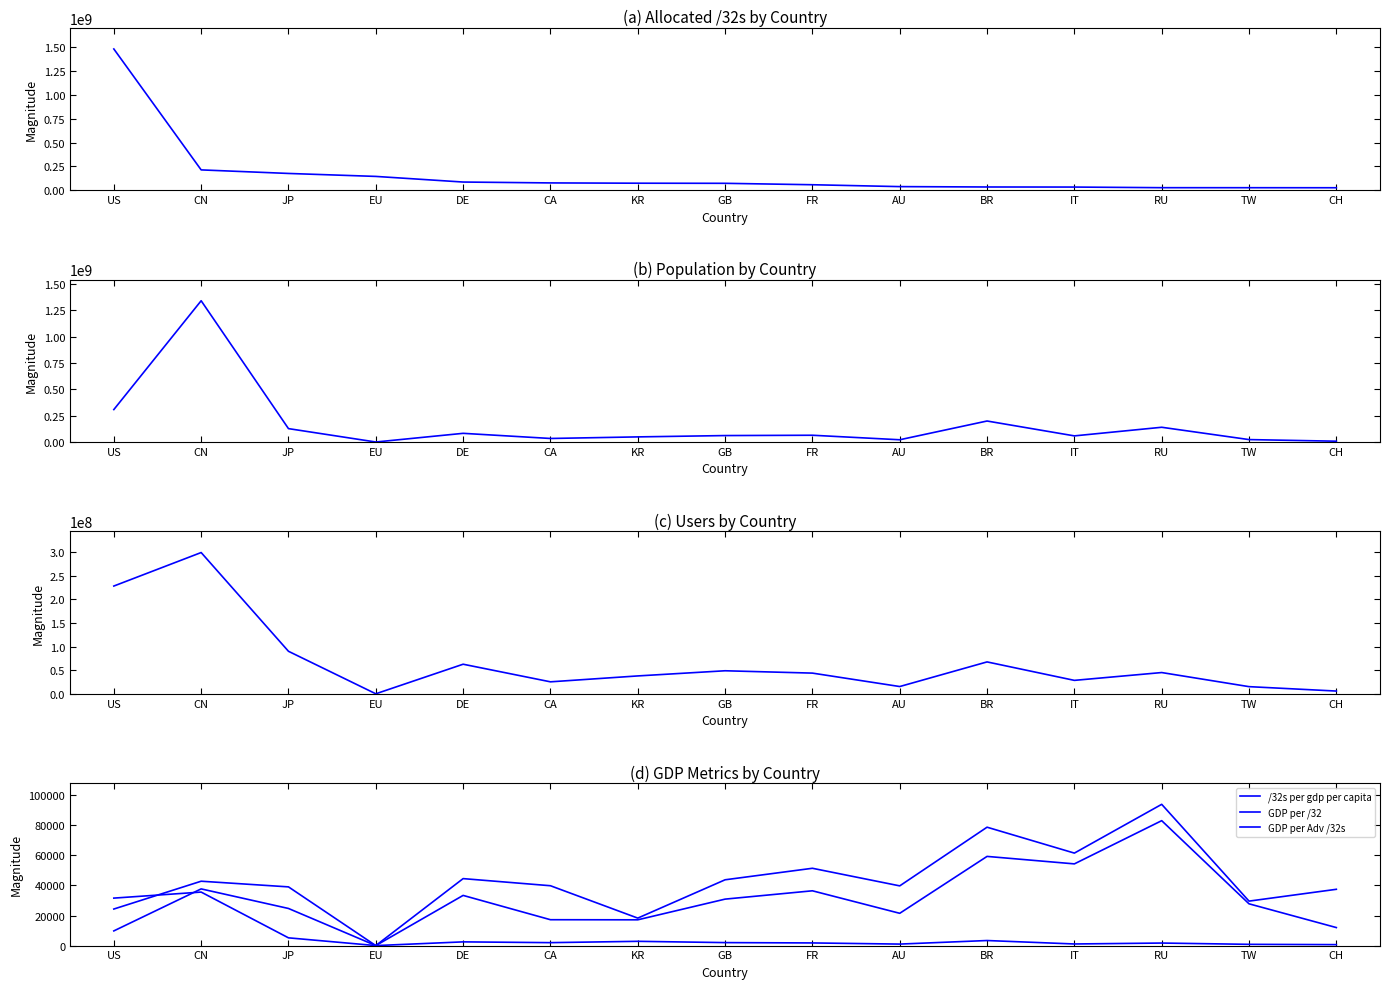

What is the sum of all GDP per Adv /32s values?

644615.0